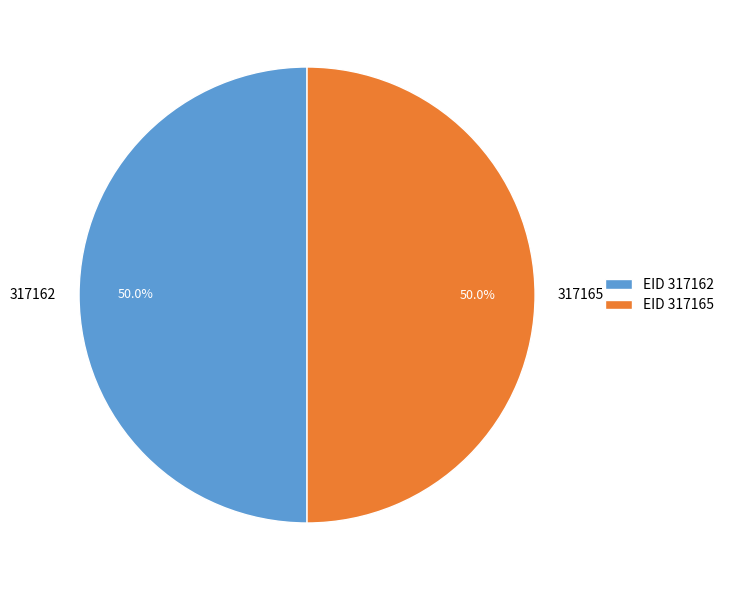

How many slices are in this pie chart?

2